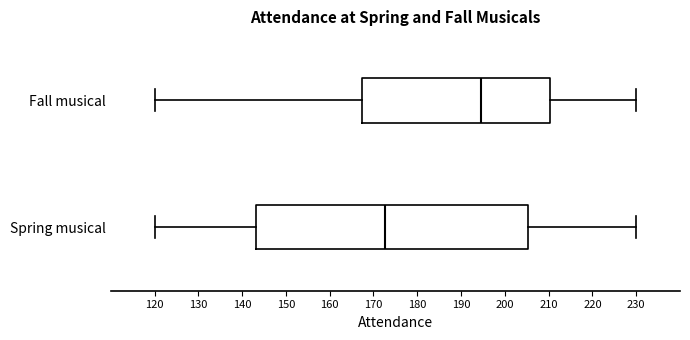

Comparing the boxes themselves (not the whiskers), which one is the widest?

Spring musical